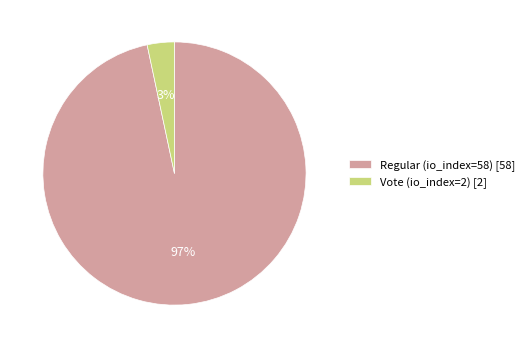

Rank the categories by value from highest to lowest.

Regular (io_index=58), Vote (io_index=2)